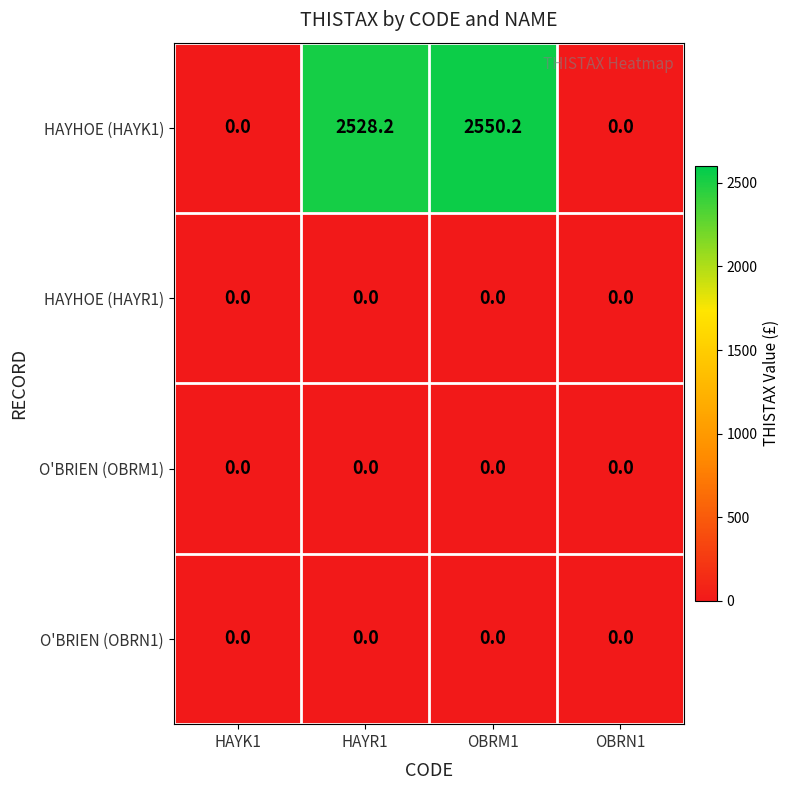

Which series has the largest range (max minus min)?

HAYHOE (HAYK1)